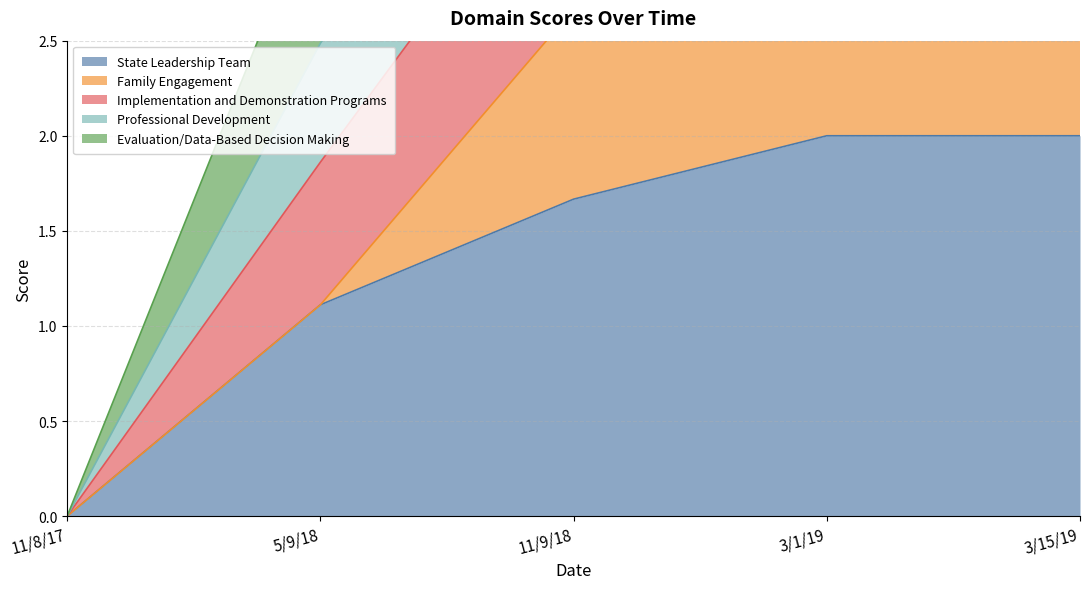

What is the difference between the second highest and minimum values in the State Leadership Team series?

2.0